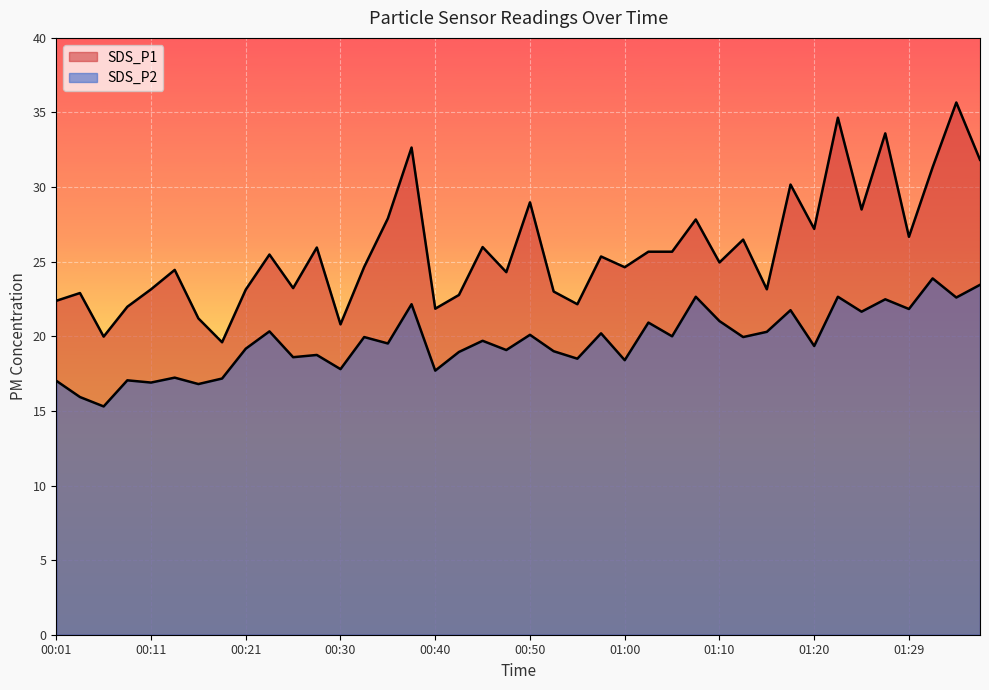

What is the average value of the SDS_P2 series?

19.6